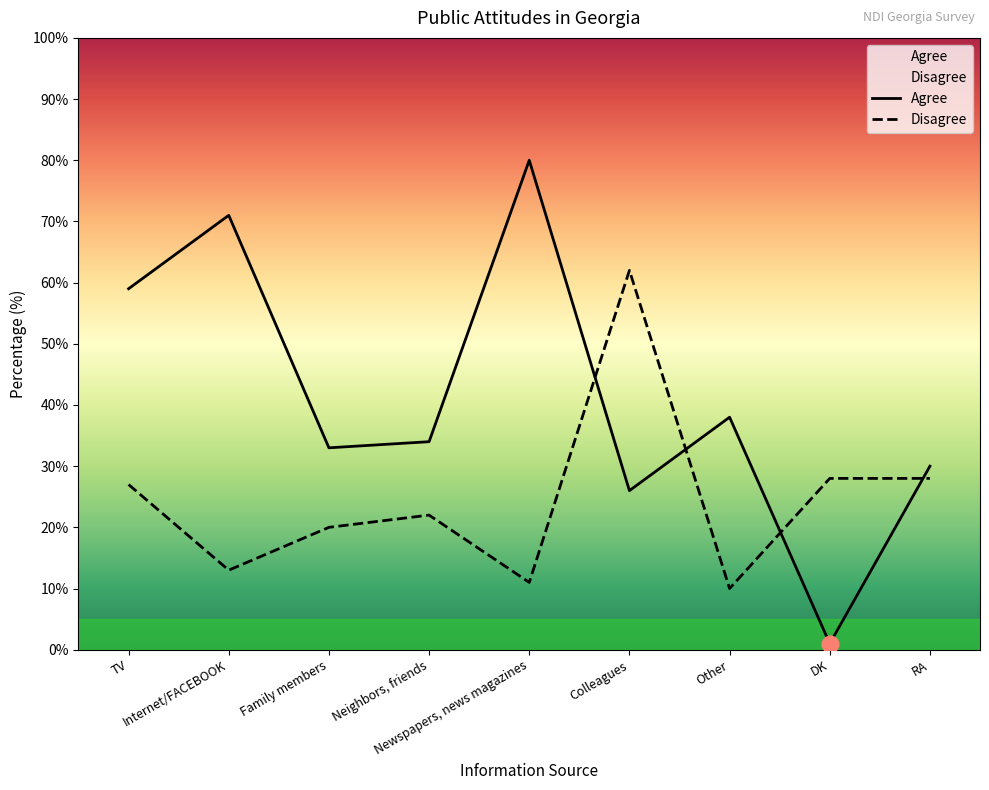

At which category does the chart reach its minimum across all series?

DK